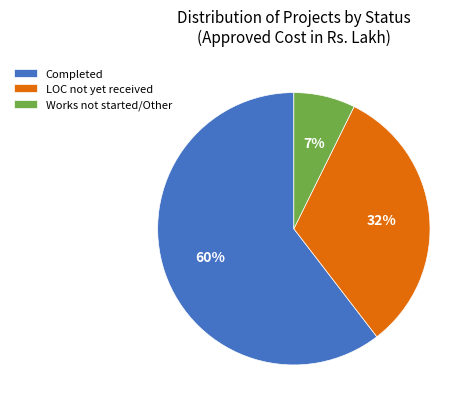

Is LOC not yet received the majority of the pie?

No